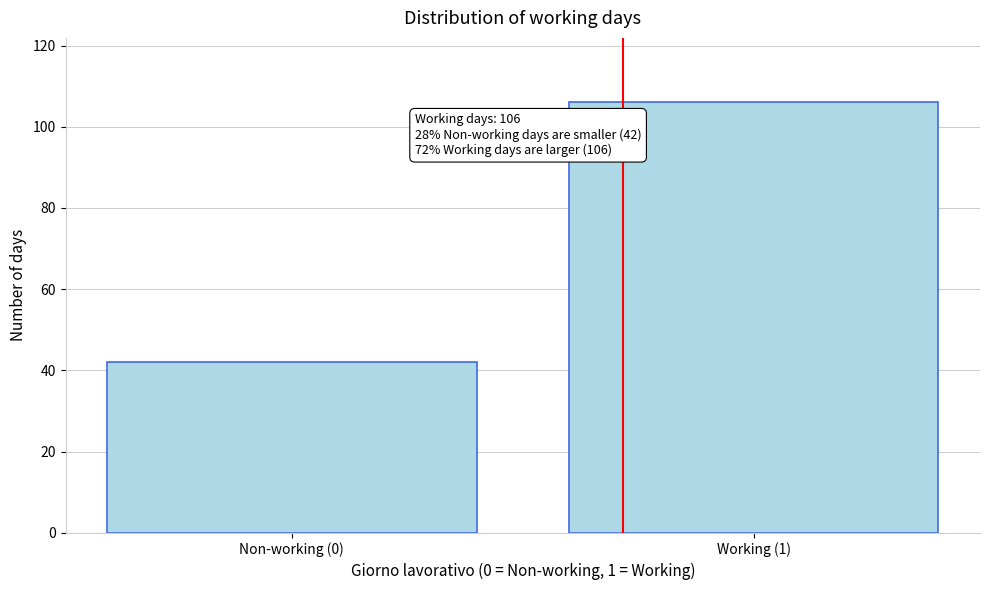

Reading right to left, what are all the values shown in this chart?

Working (1)=106	Non-working (0)=42